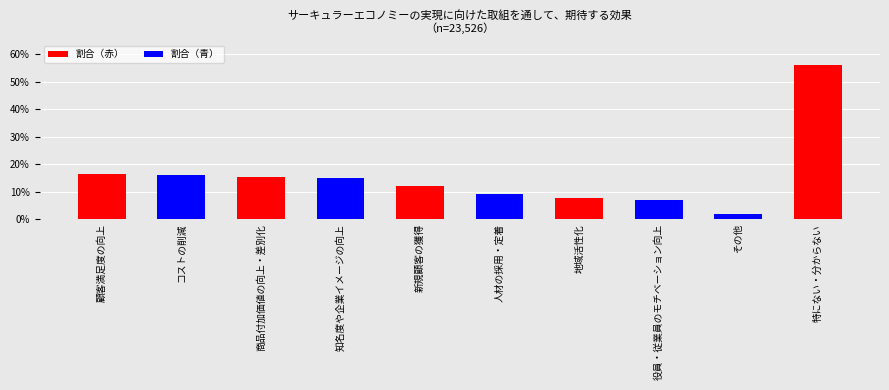

List the labels in order of value, smallest first.

その他, 役員・従業員のモチベーション向上, 地域活性化, 人材の採用・定着, 新規顧客の獲得, 知名度や企業イメージの向上, 商品付加価値の向上・差別化, コストの削減, 顧客満足度の向上, 特にない・分からない